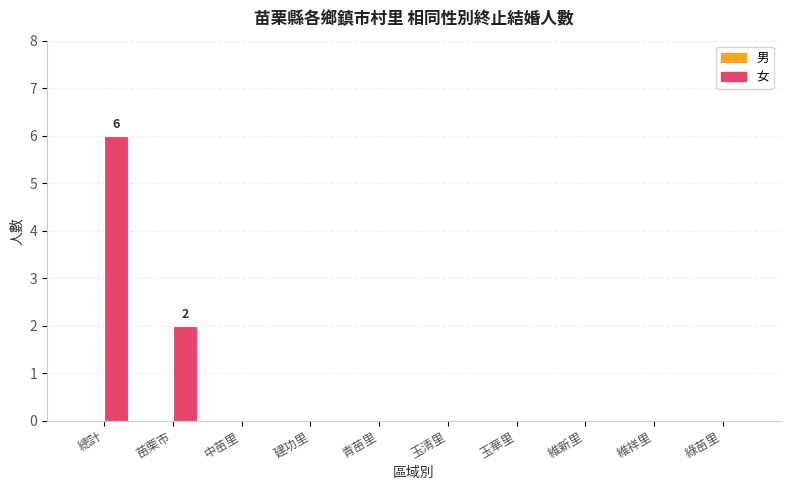

Which has a higher value, 總計 or 苗栗市?

總計